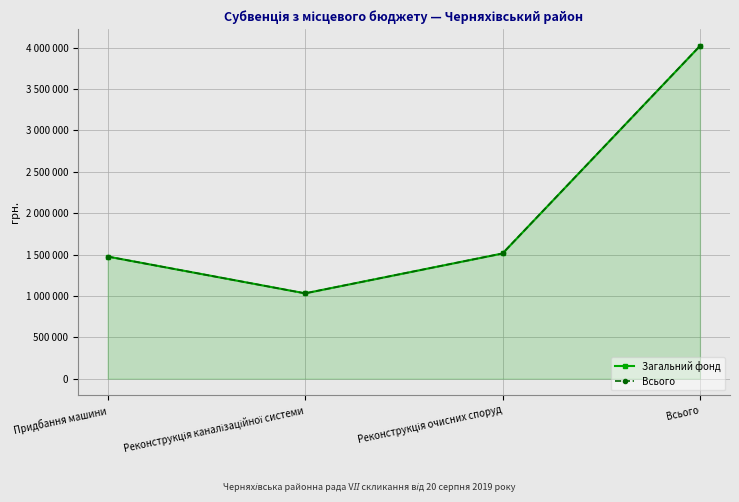

How many lines are shown in the chart?

2